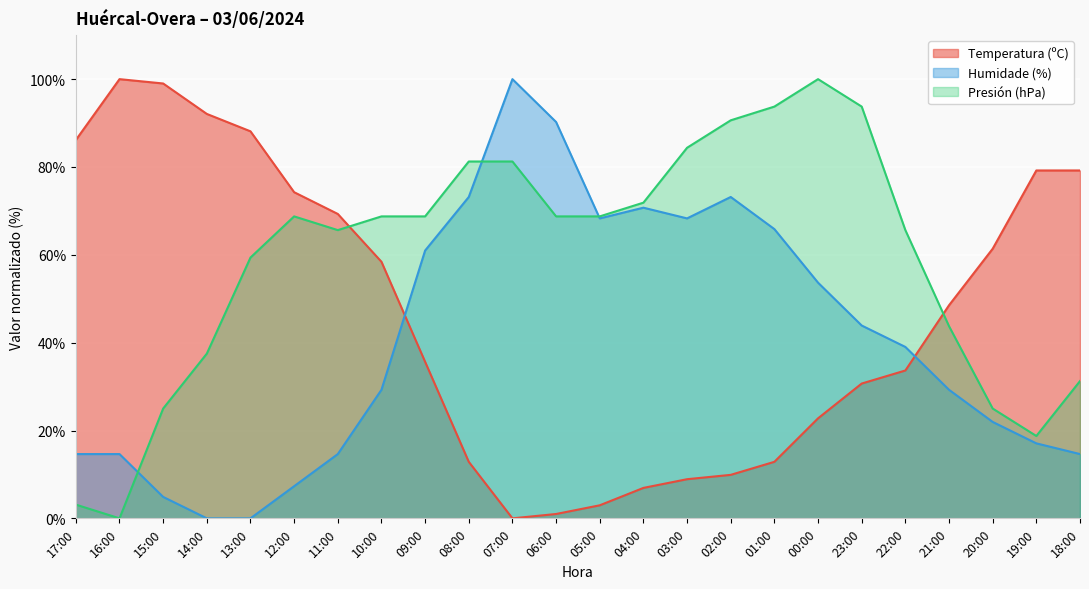

At which label does Temperatura (ºC) reach its peak?

16:00